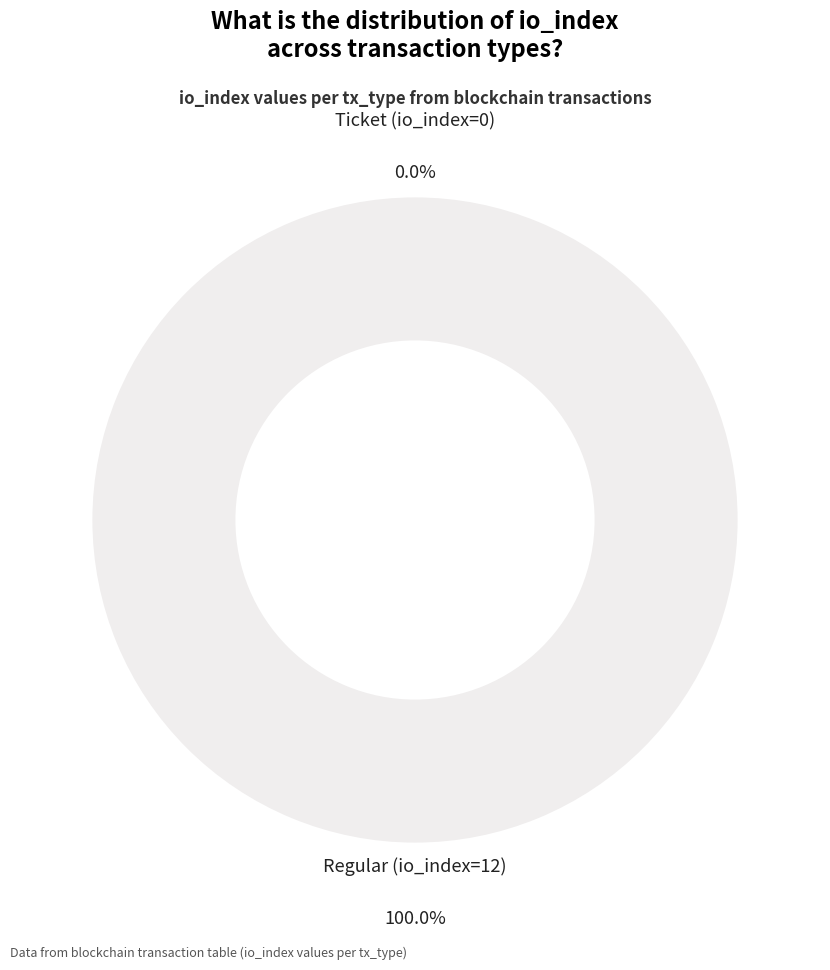

Rank the categories by value from highest to lowest.

Regular (io_index=12), Ticket (io_index=0)